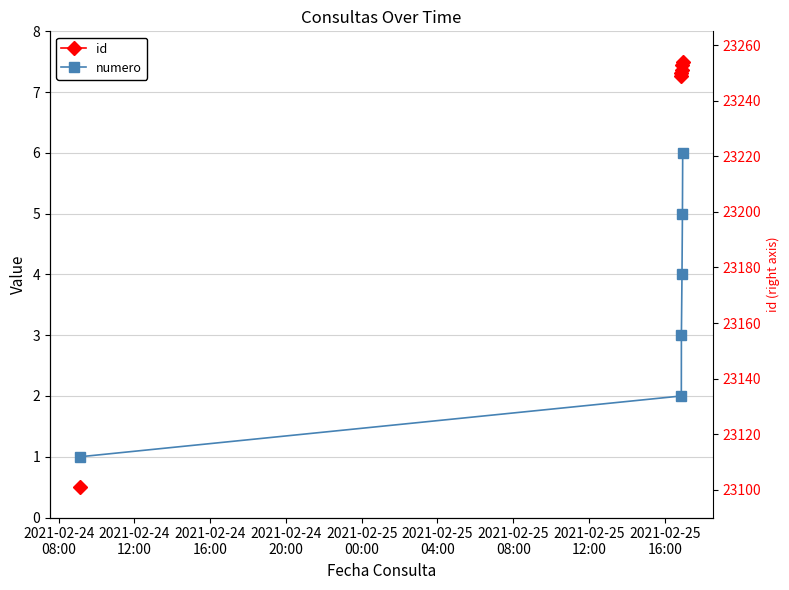

True or false: numero has more than 1 interior local peaks.

False